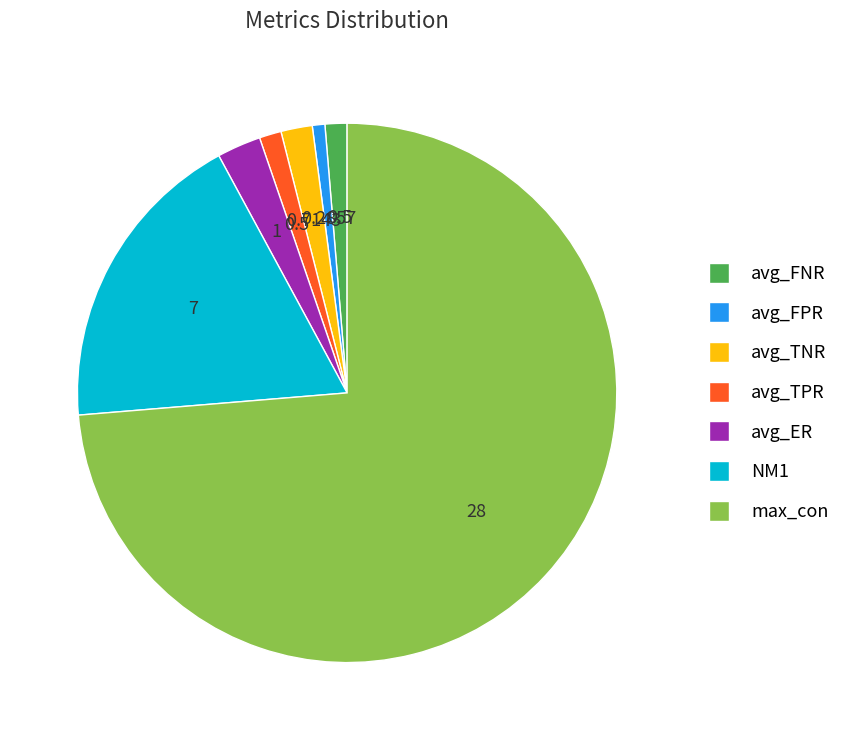

Is the sum of avg_FNR and max_con greater than half?

Yes